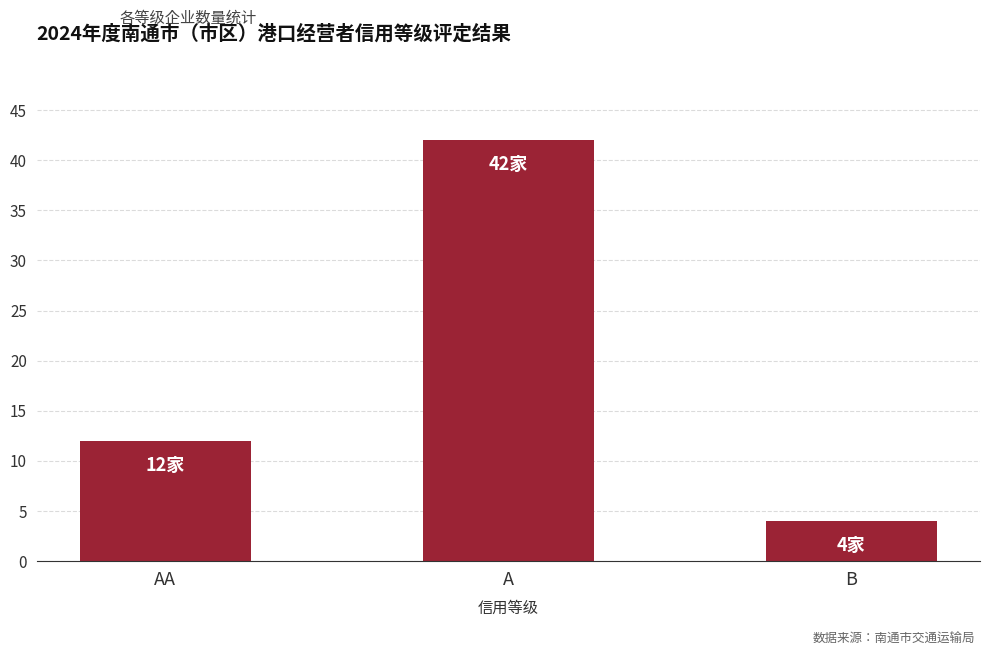

Which has a higher value, B or A?

A